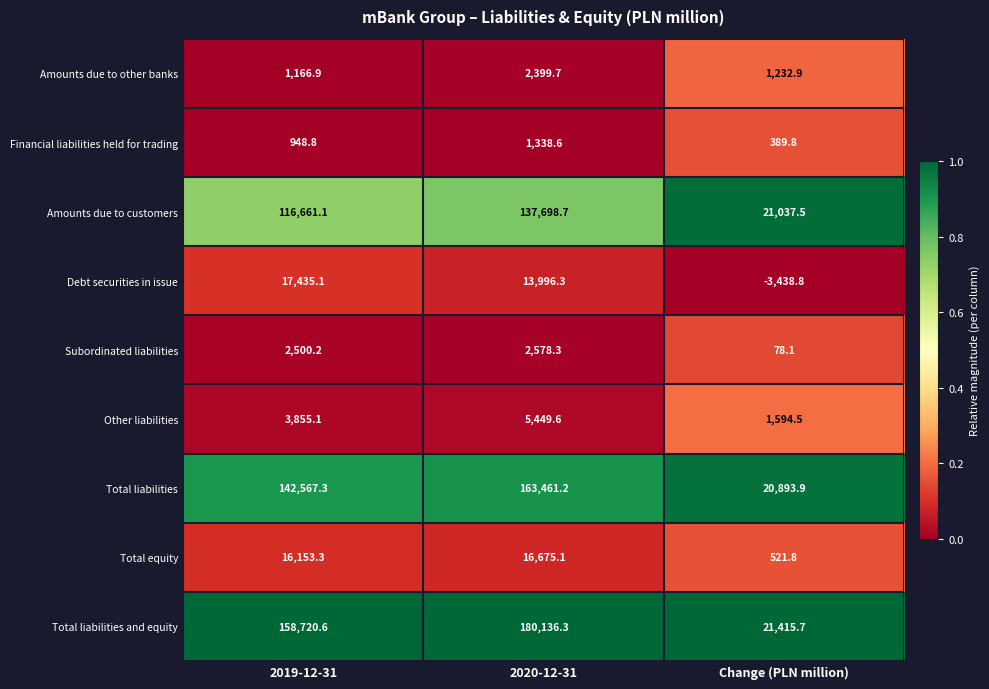

What is the total value across all series at 2020-12-31?

523733.8